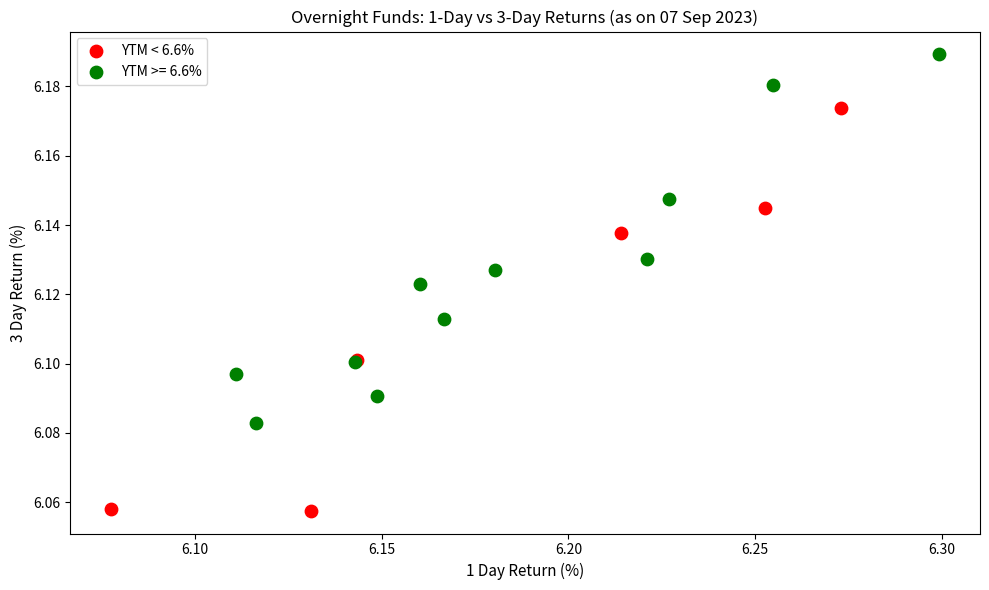

Which series has the widest spread of Y values?

YTM < 6.6%